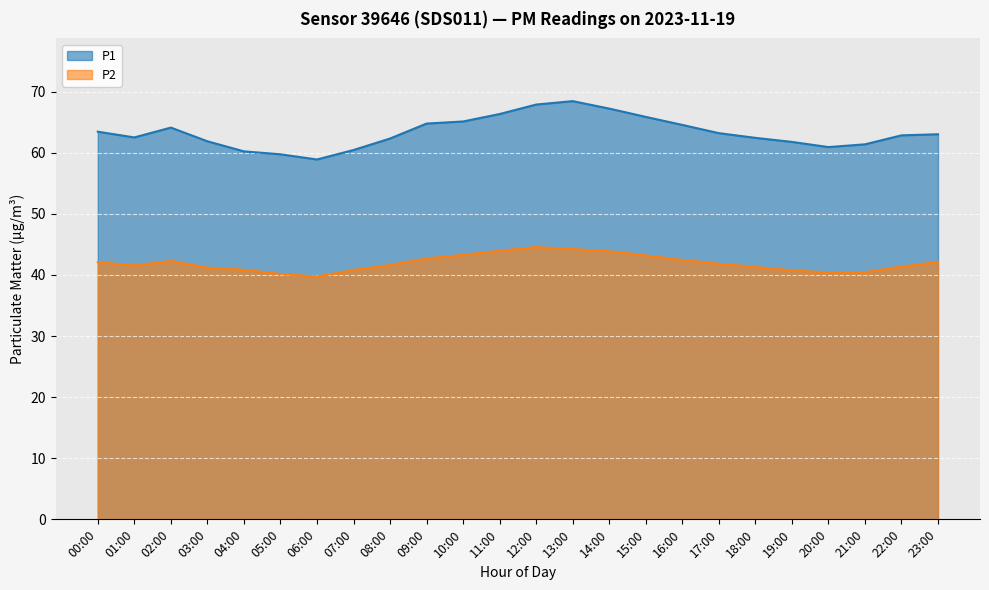

Rank the series at 01:00 from lowest to highest value.

P2, P1